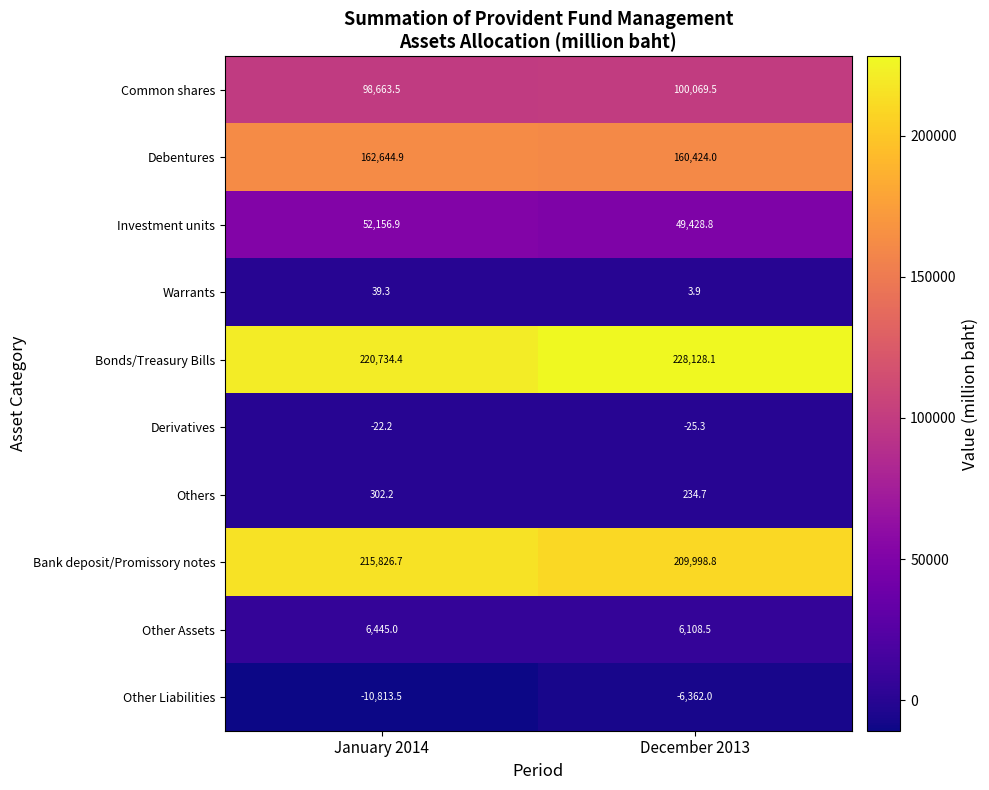

Is it true that Warrants equals 51.1 at January 2014?

False